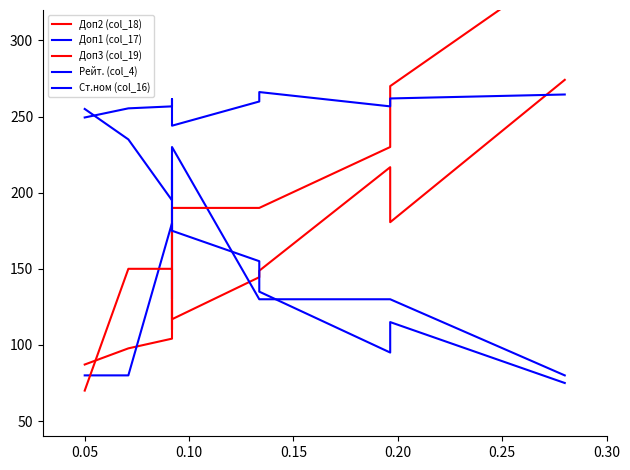

Reading left to right, list all the values displayed in this chart.

Доп2 (col_18): 87.1	97.8	104.1	129.6	116.9	144.5	148.8	216.8	180.6	274.1
Доп1 (col_17): 80.0	80.0	180.0	130.0	230.0	130.0	130.0	130.0	130.0	80.0
Доп3 (col_19): 70.0	150.0	150.0	110.0	190.0	190.0	190.0	230.0	270.0	350.0
Рейт. (col_4): 249.4	255.4	256.7	261.5	244.0	259.9	266.1	256.7	261.9	264.5
Ст.ном (col_16): 255.0	235.0	195.0	215.0	175.0	155.0	135.0	95.0	115.0	75.0